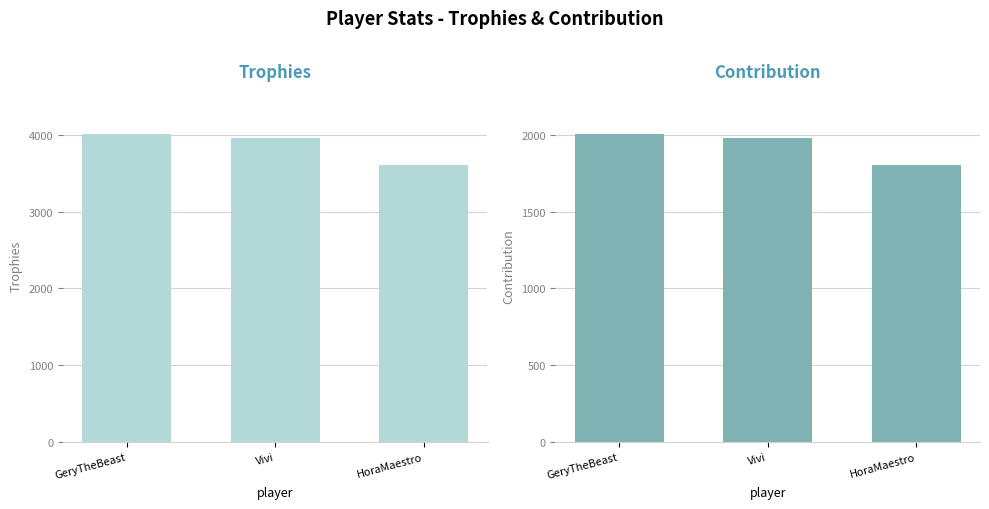

What is the total value across all series at Vivi?

5934